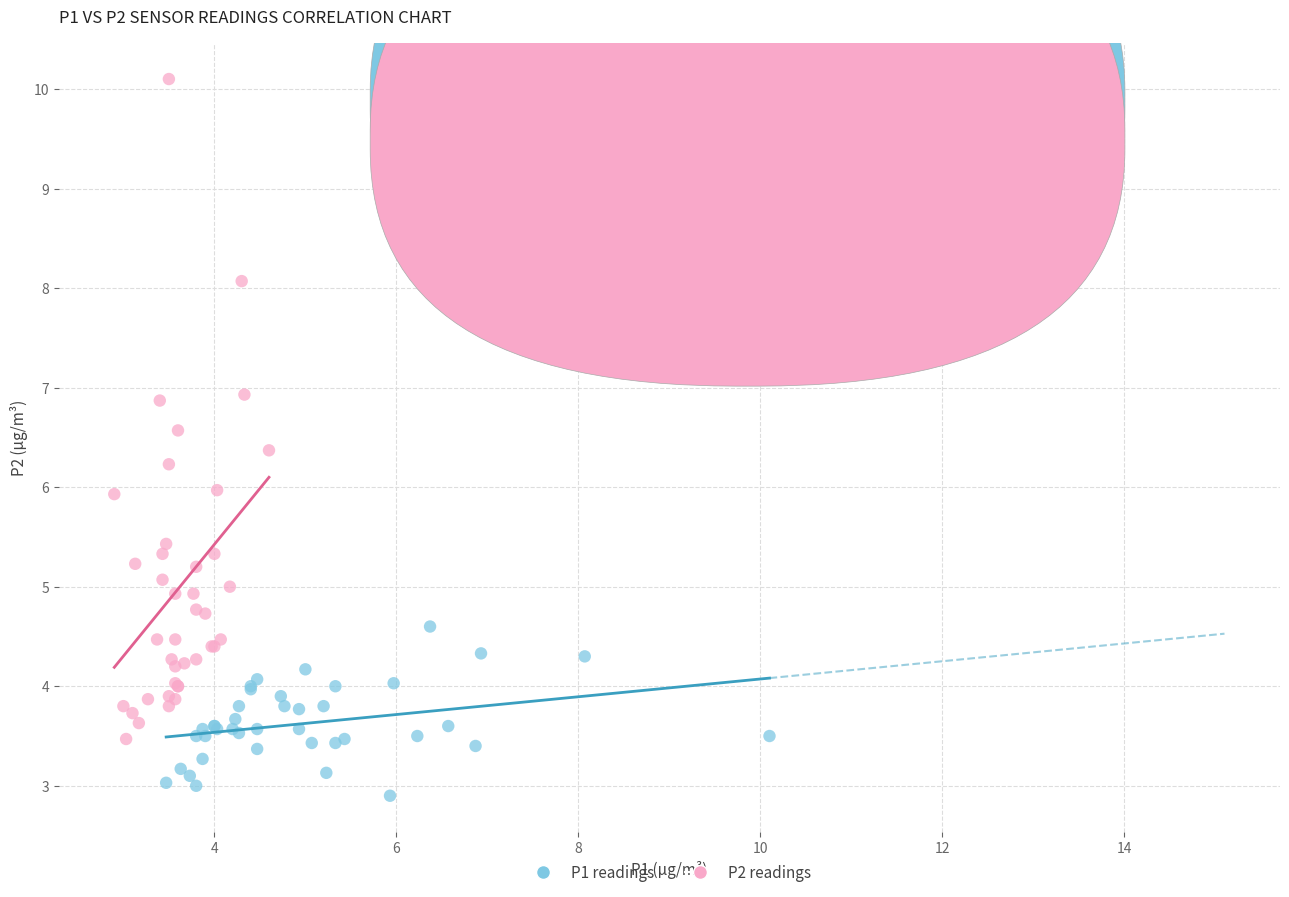

Which series has the largest Y range (max minus min)?

P2 readings